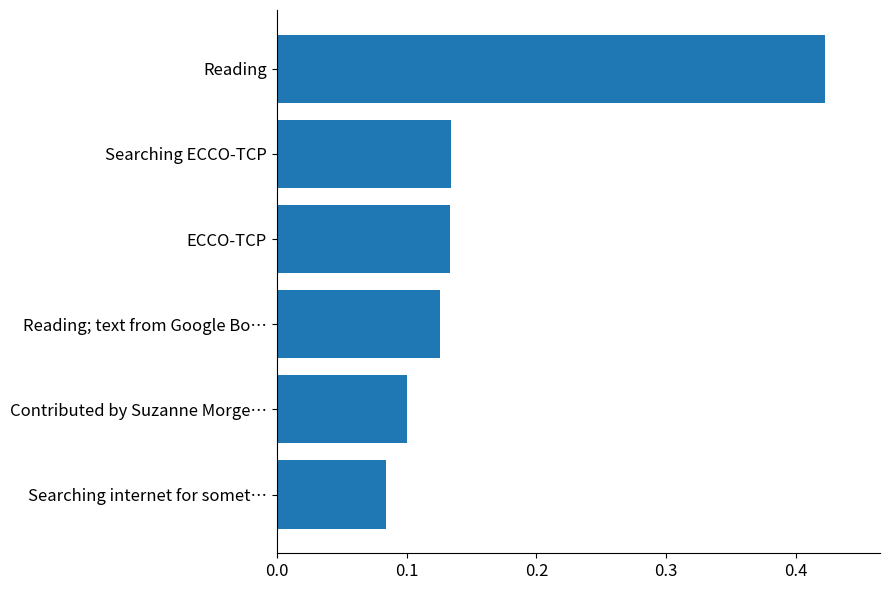

The value at Reading; text from Google Bo… is 0.1. True or false?

True